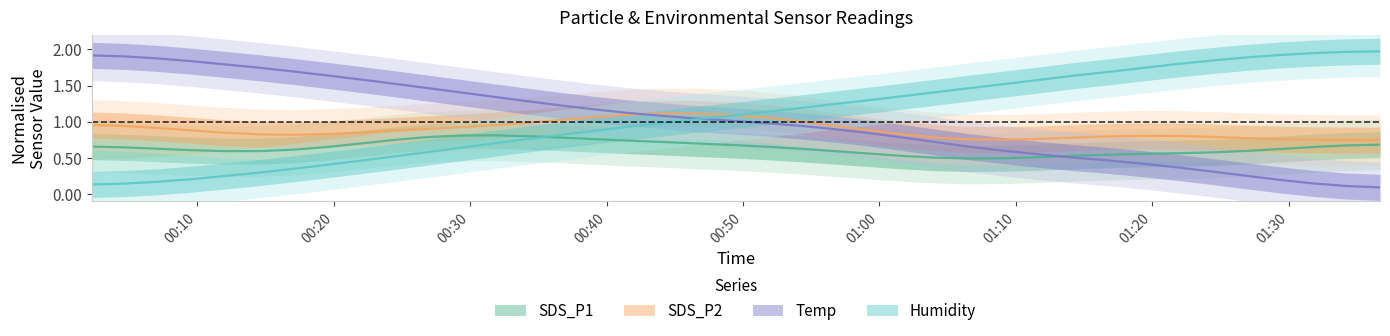

What is the difference between the maximum and minimum values in the Temp series?

1.8